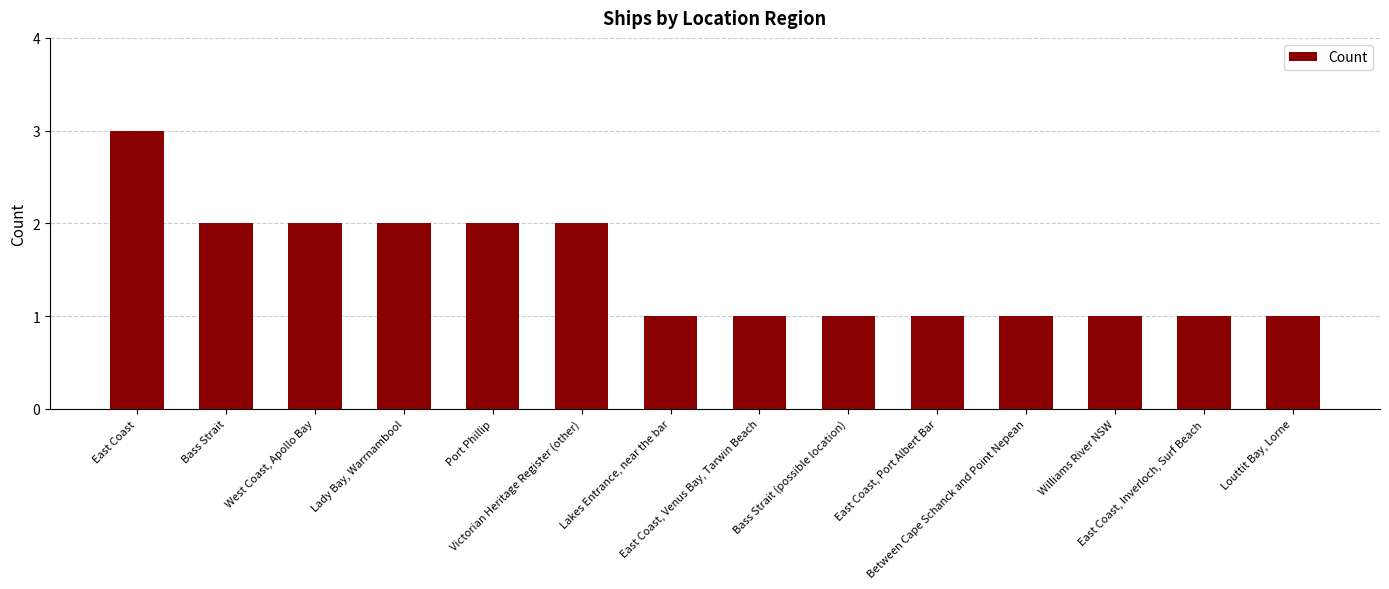

What is the minimum value shown in the chart?

1